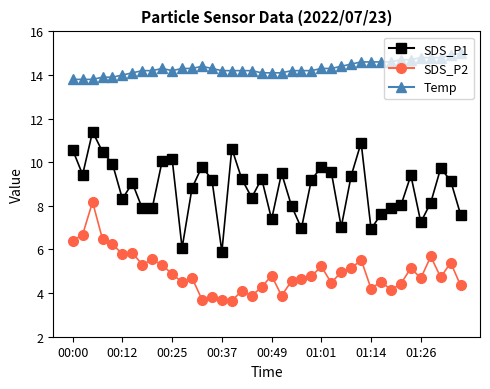

What is the sum of all SDS_P1 values?

351.9